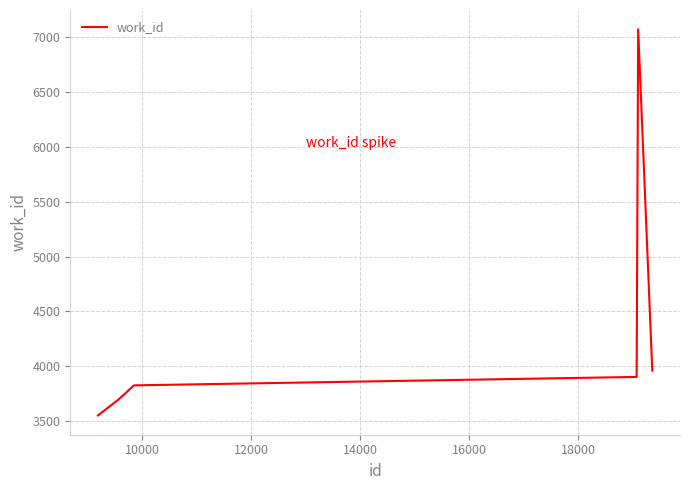

What is the maximum value shown in the chart?

7072